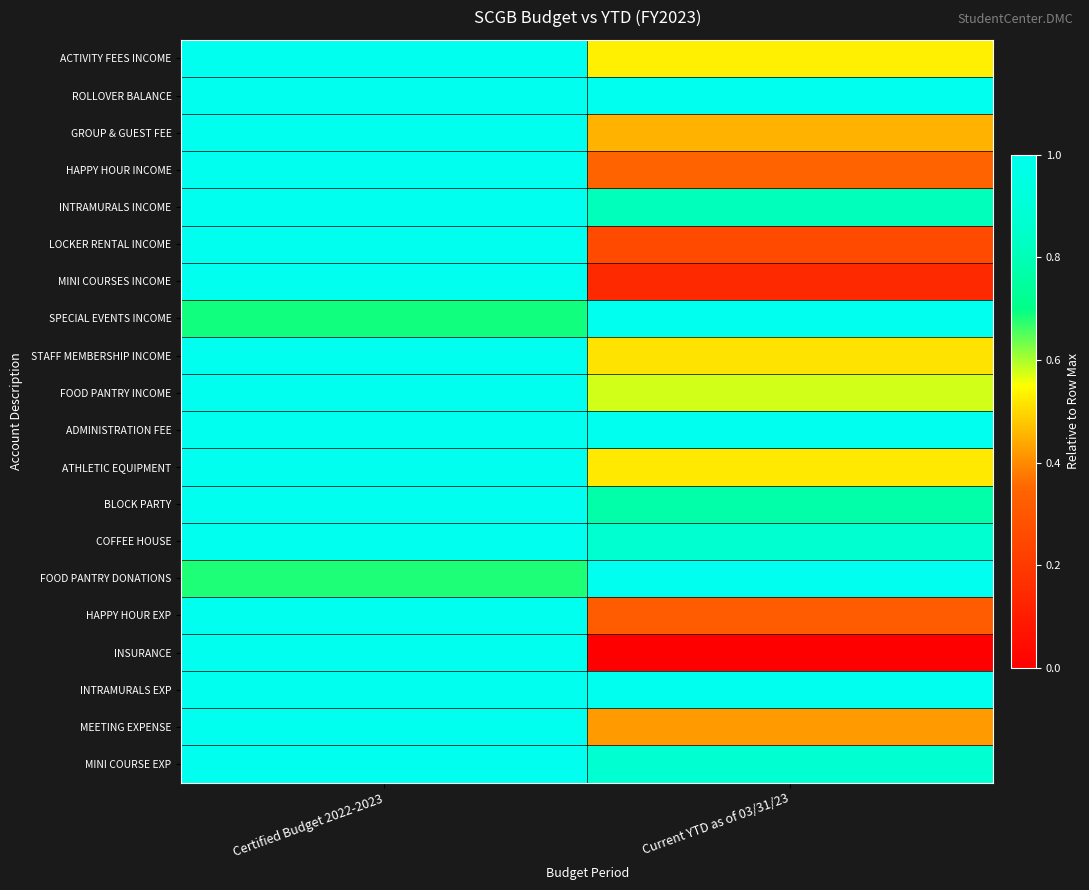

Which label corresponds to the largest value in the chart?

Certified Budget 2022-2023